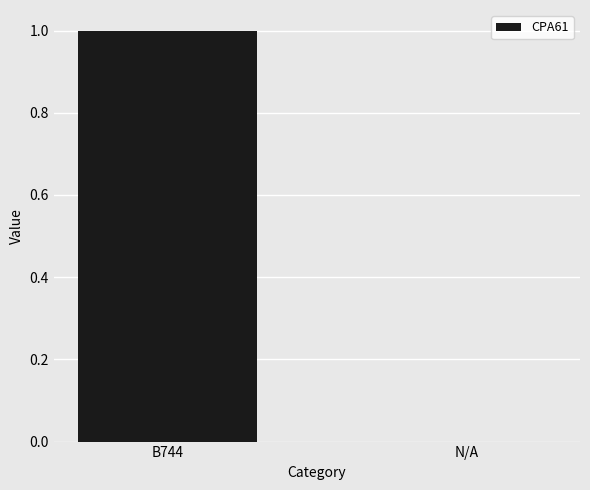

Which has a higher value, B744 or N/A?

B744